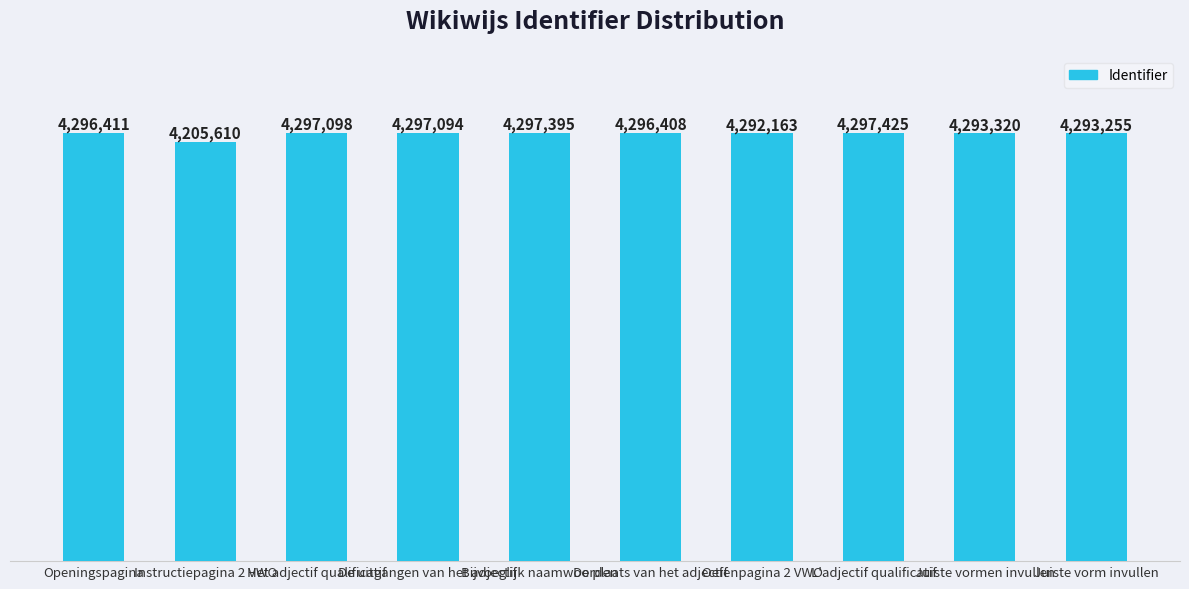

What is the ratio of the value at Juiste vormen invullen to the value at De plaats van het adjectif?

1.0